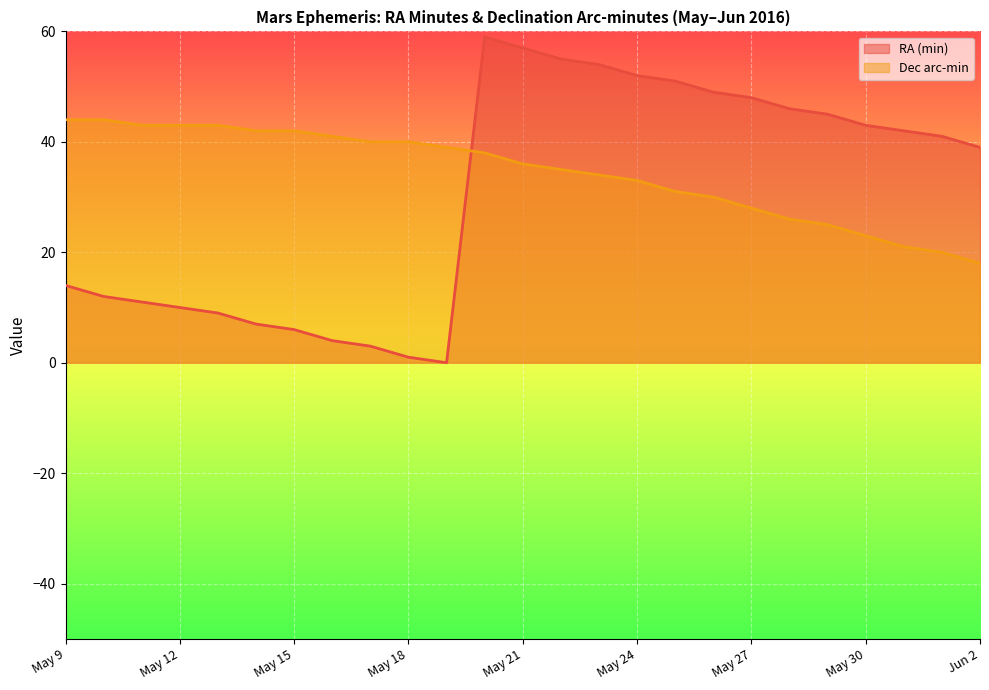

Is it true that Dec (min) equals 40 at May 18?

True